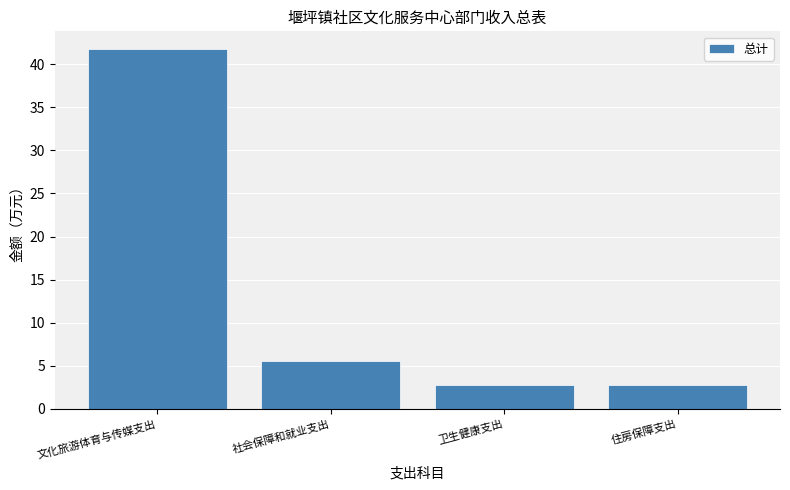

What is the ratio of the value at 文化旅游体育与传媒支出 to the value at 卫生健康支出?

14.9